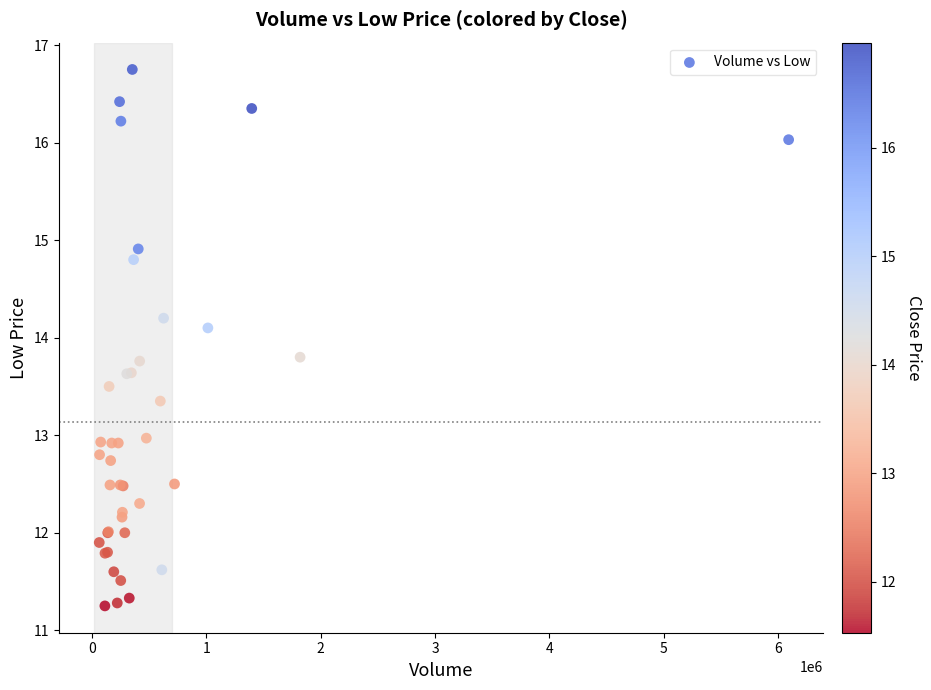

What Y value in the scatter plot is closest to 14?

14.1